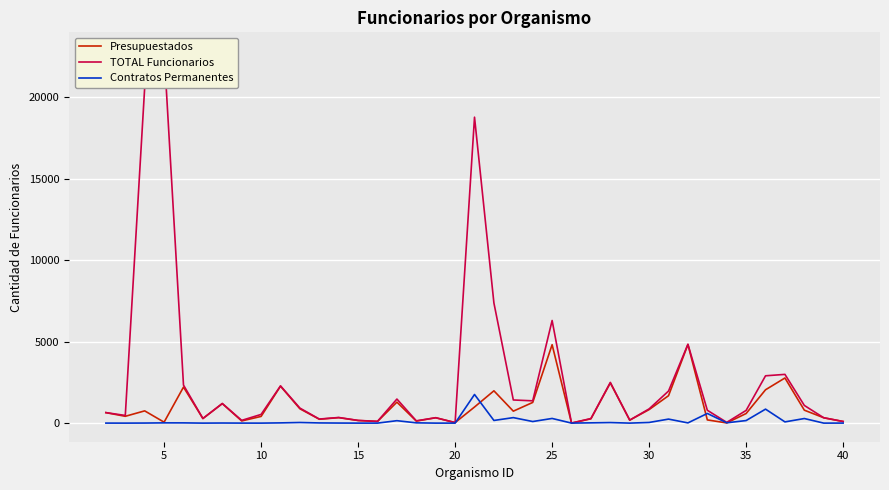

How many values in the TOTAL Funcionarios series are below 788?

19